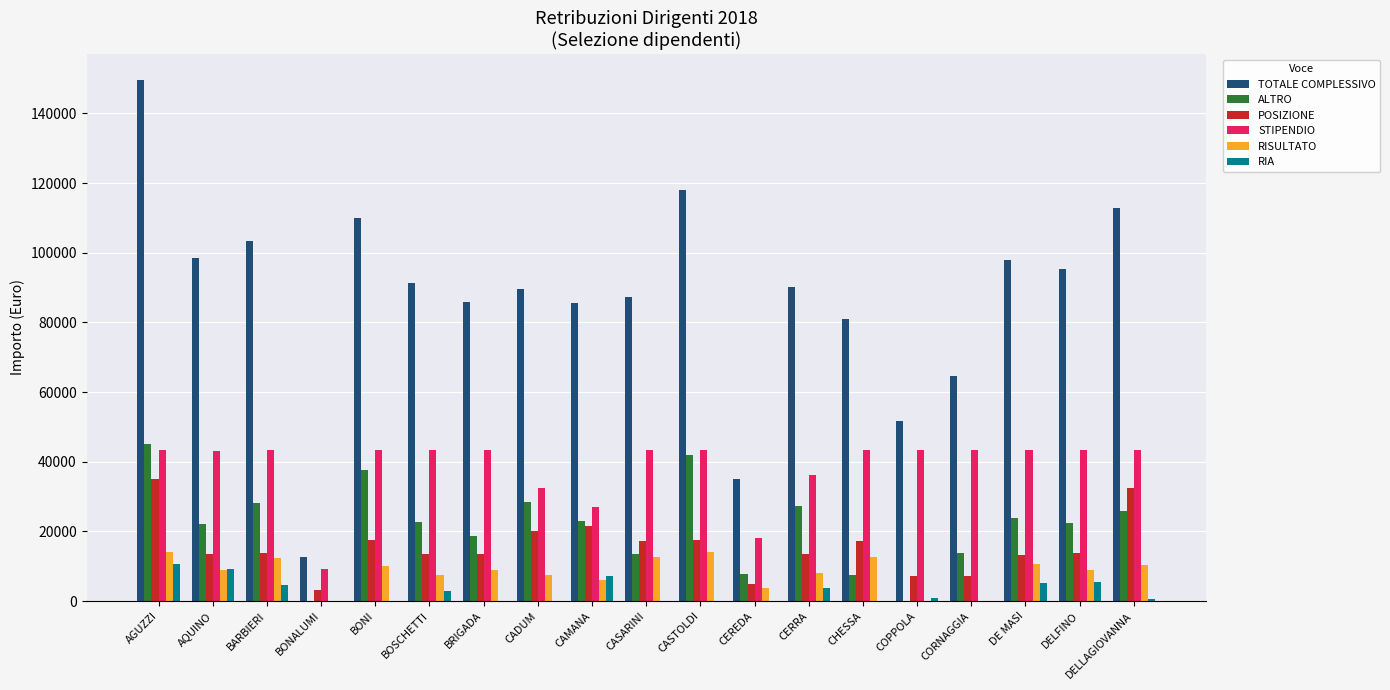

Is it true that RIA equals 5567.2 at DELFINO?

True